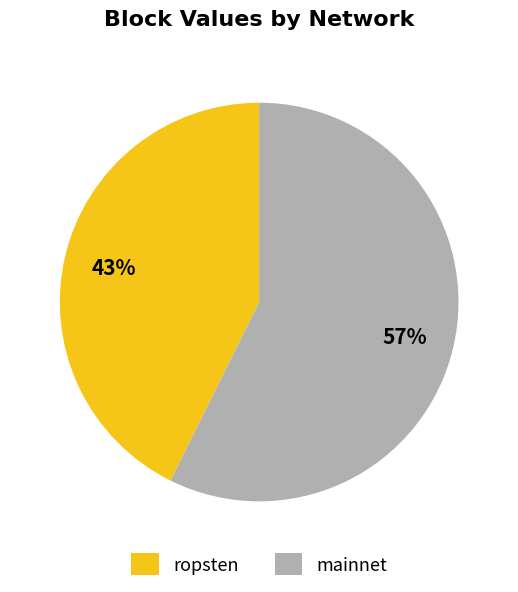

Rank the categories by value from highest to lowest.

mainnet, ropsten